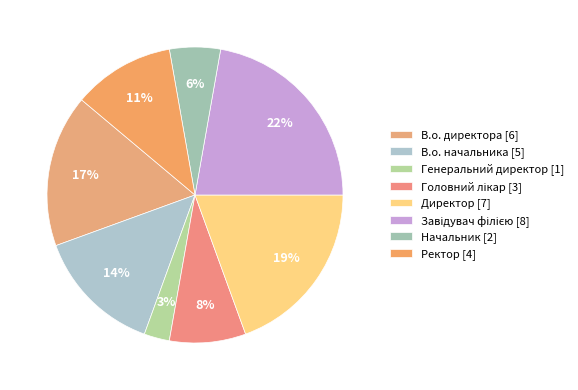

To the nearest percent, what portion does Начальник represent?

6%